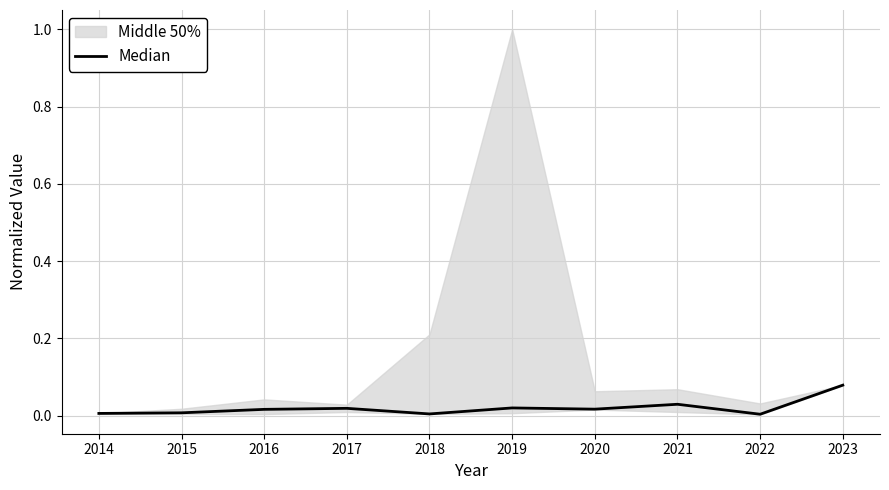

How many categories are shown in the chart?

10